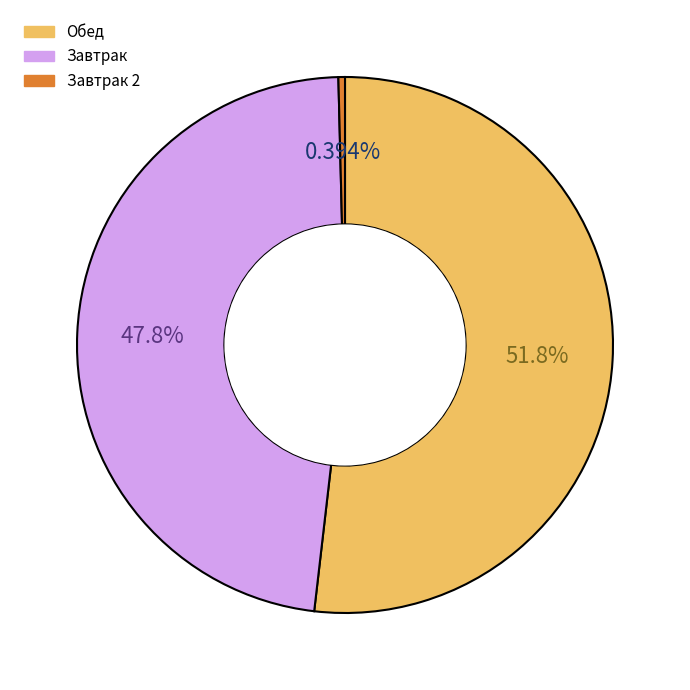

Does any single category account for the majority?

Yes